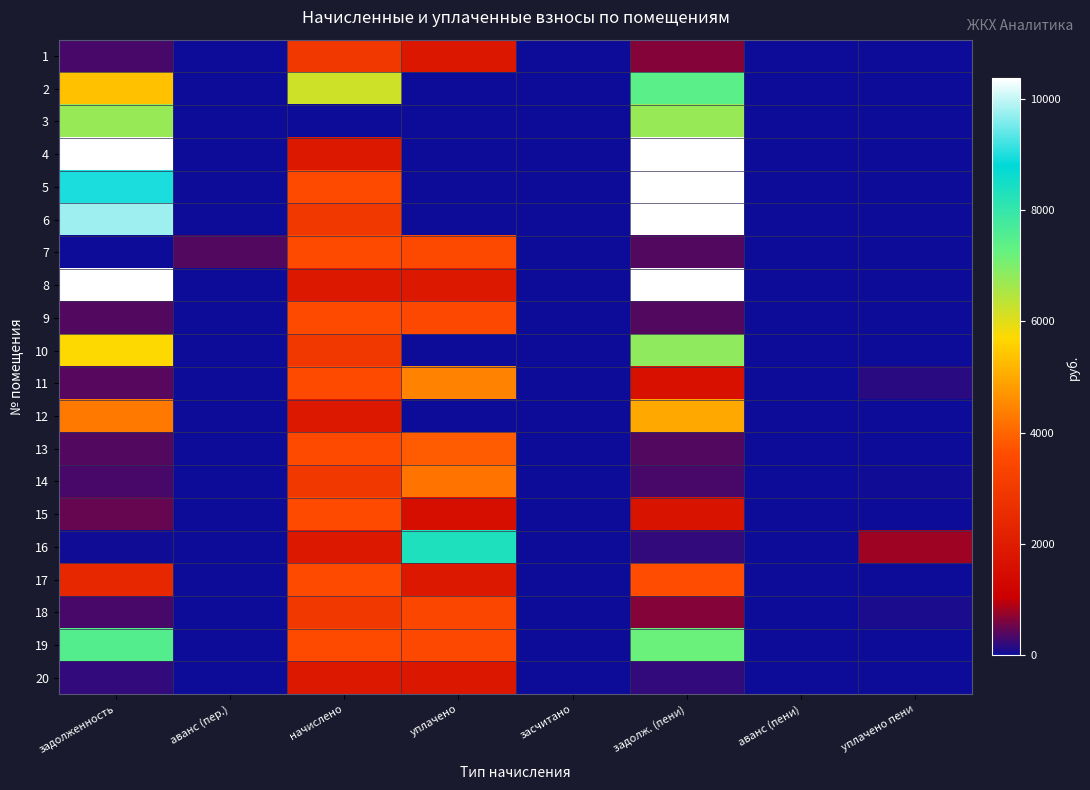

At аванс (пер.), list the series in order from smallest to largest.

1, 2, 3, 4, 5, 6, 8, 9, 10, 11, 12, 13, 14, 15, 16, 17, 18, 19, 20, 7